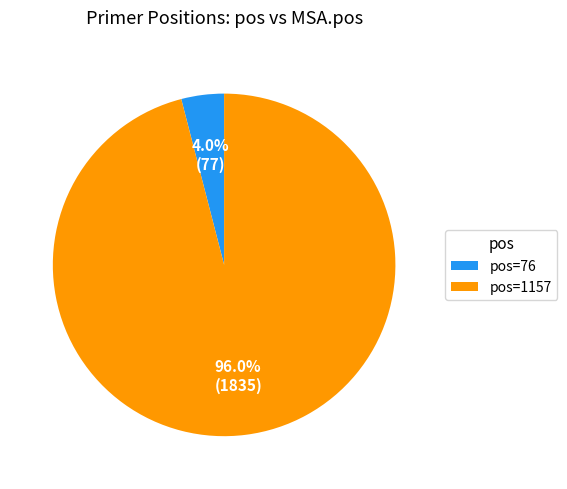

How many slices are in this pie chart?

2